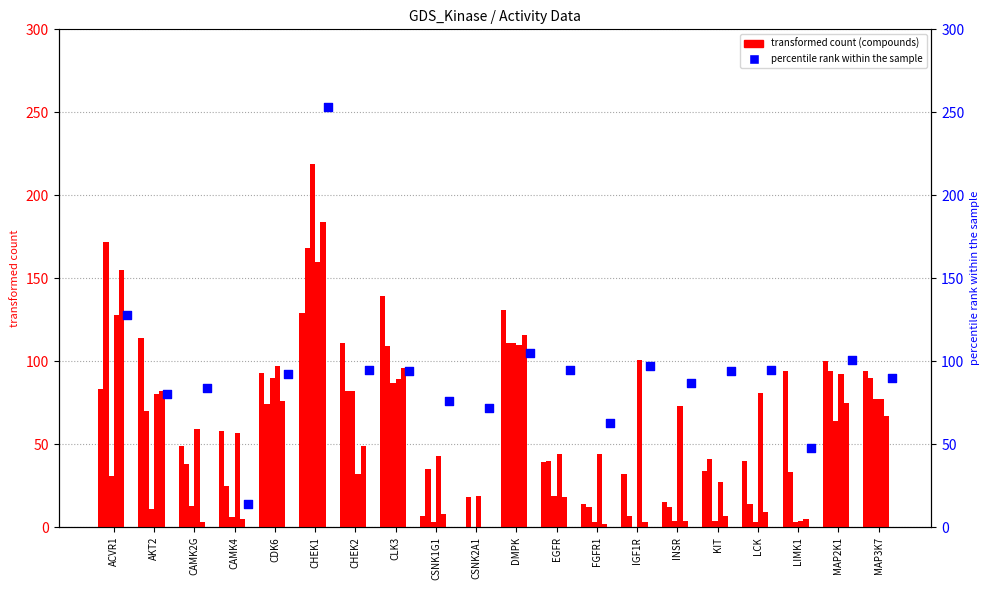

Which series reaches the minimum Y coordinate?

JMY30